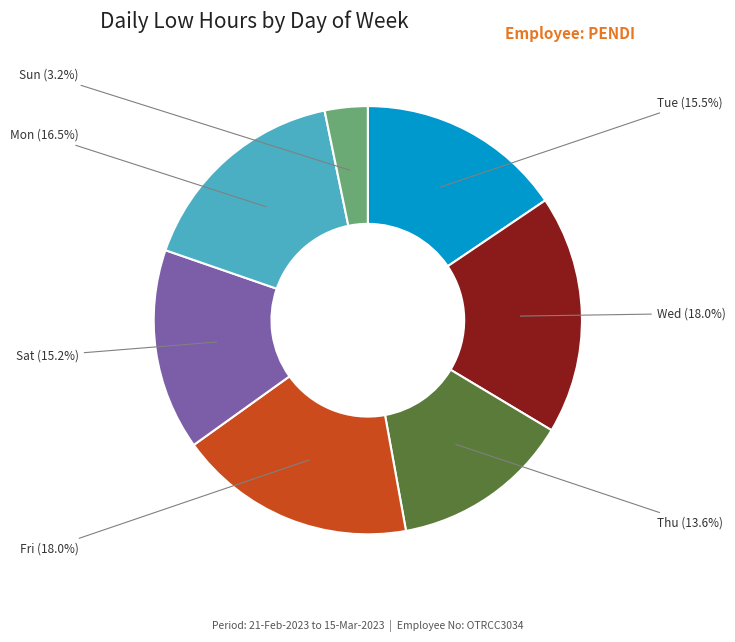

Is there a majority slice in this chart?

No